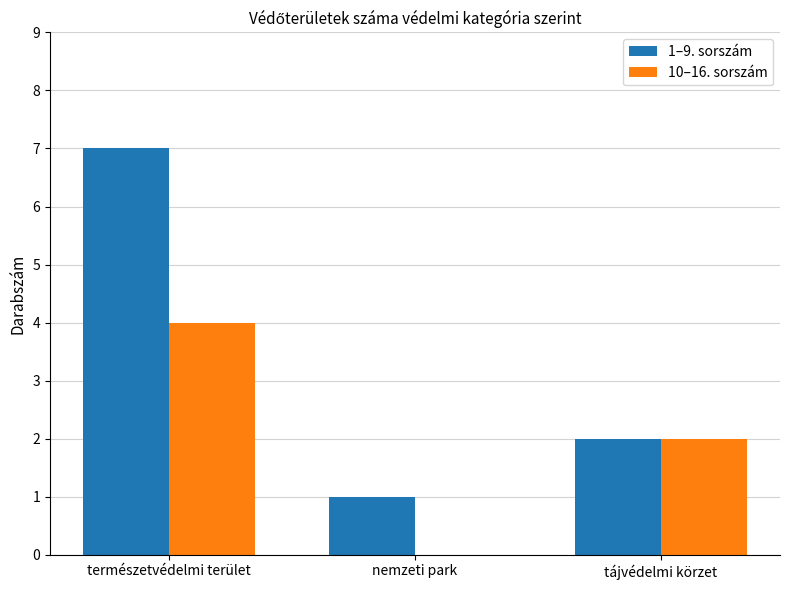

Where is 10–16. sorszám nearest to the value 2?

tájvédelmi körzet